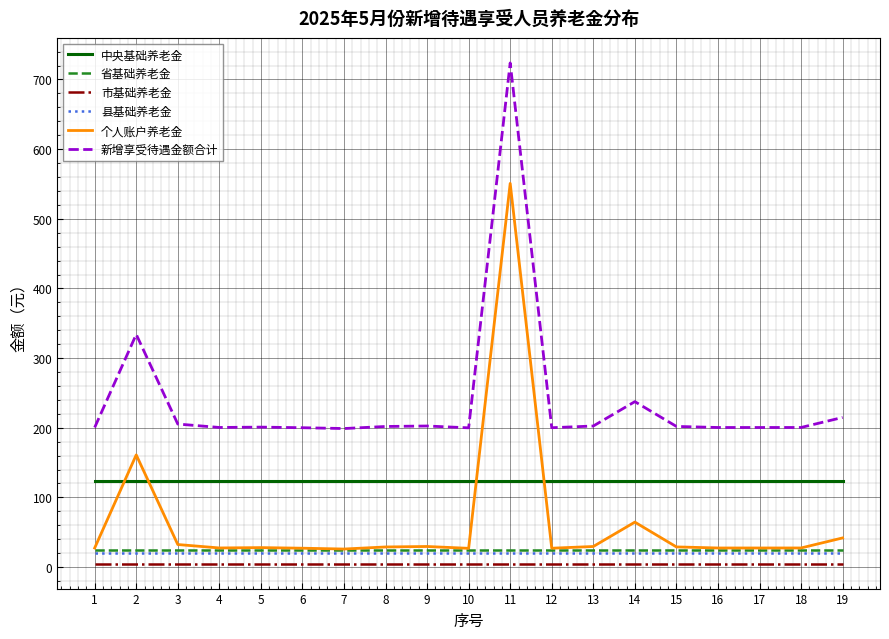

What is the spread (max minus min) of values at 12?

195.0